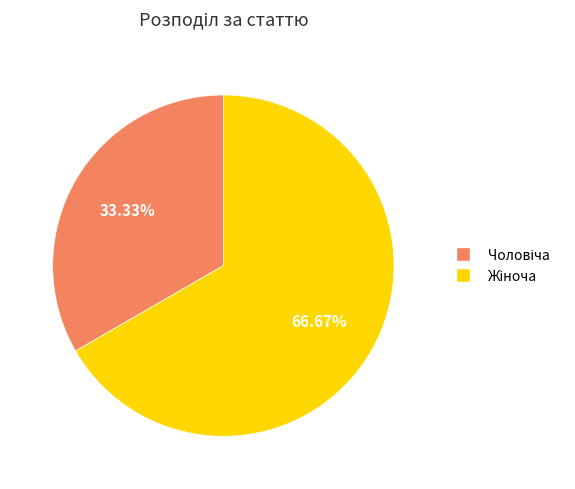

Count the number of slices in the pie.

2